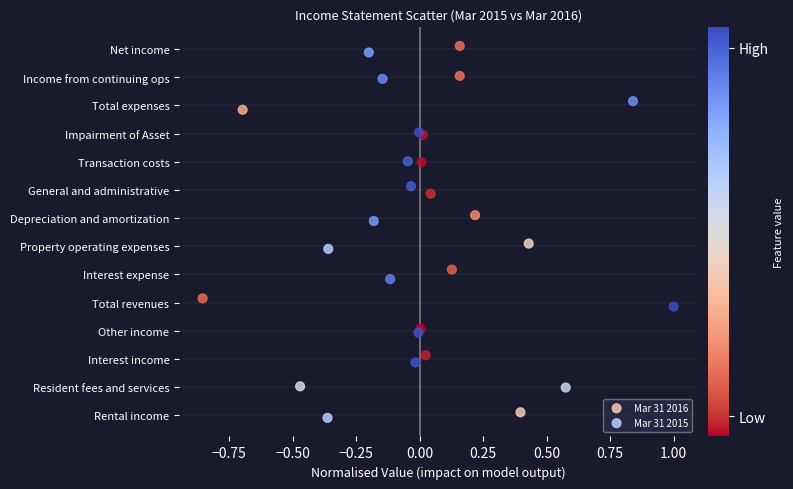

What are all the series names shown in the legend?

Mar 31 2016, Mar 31 2015